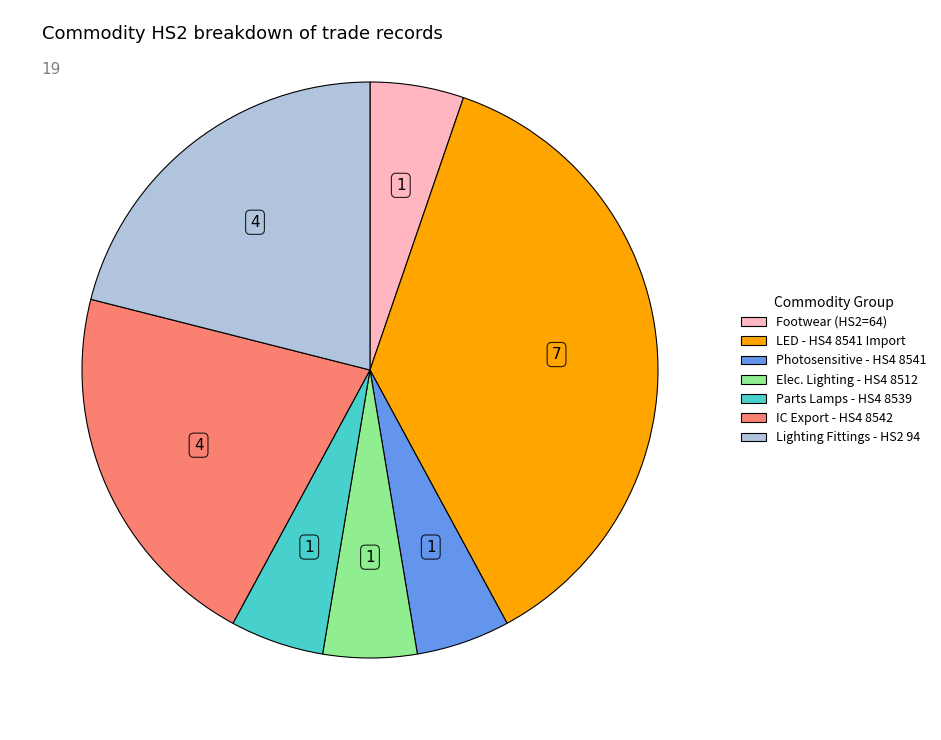

Is there a majority slice in this chart?

No